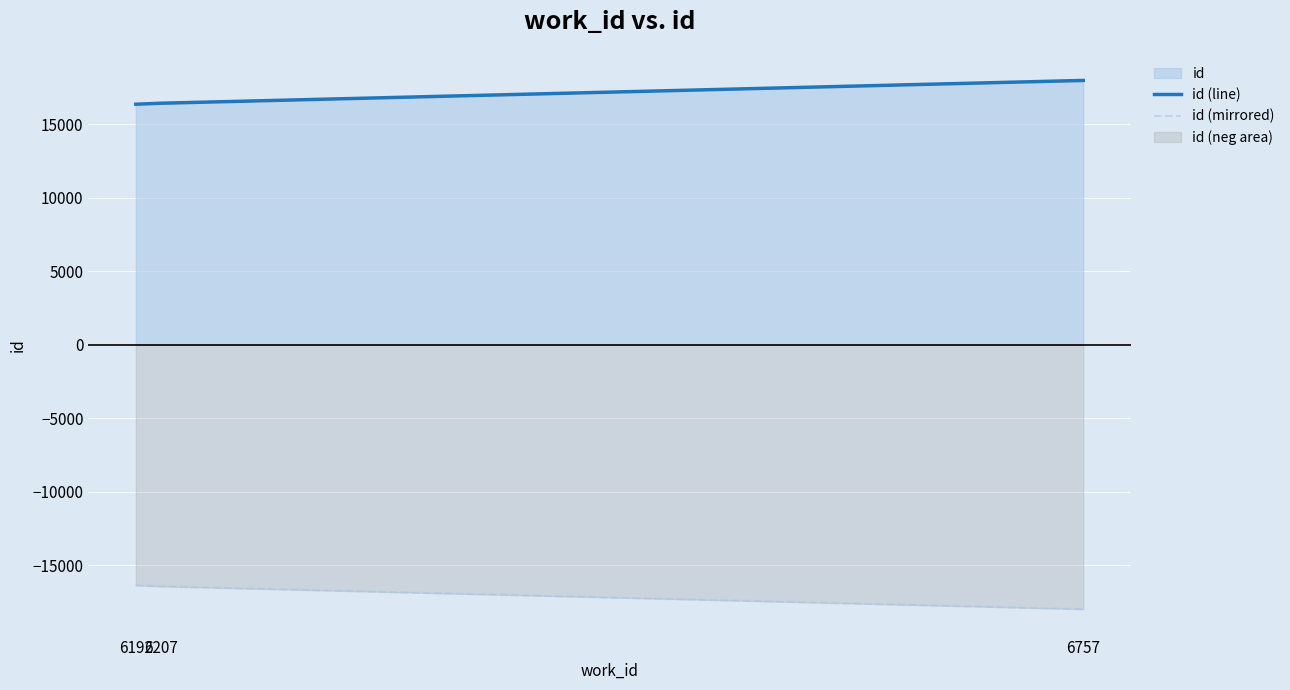

How many data points in id (line) are above 16437?

1